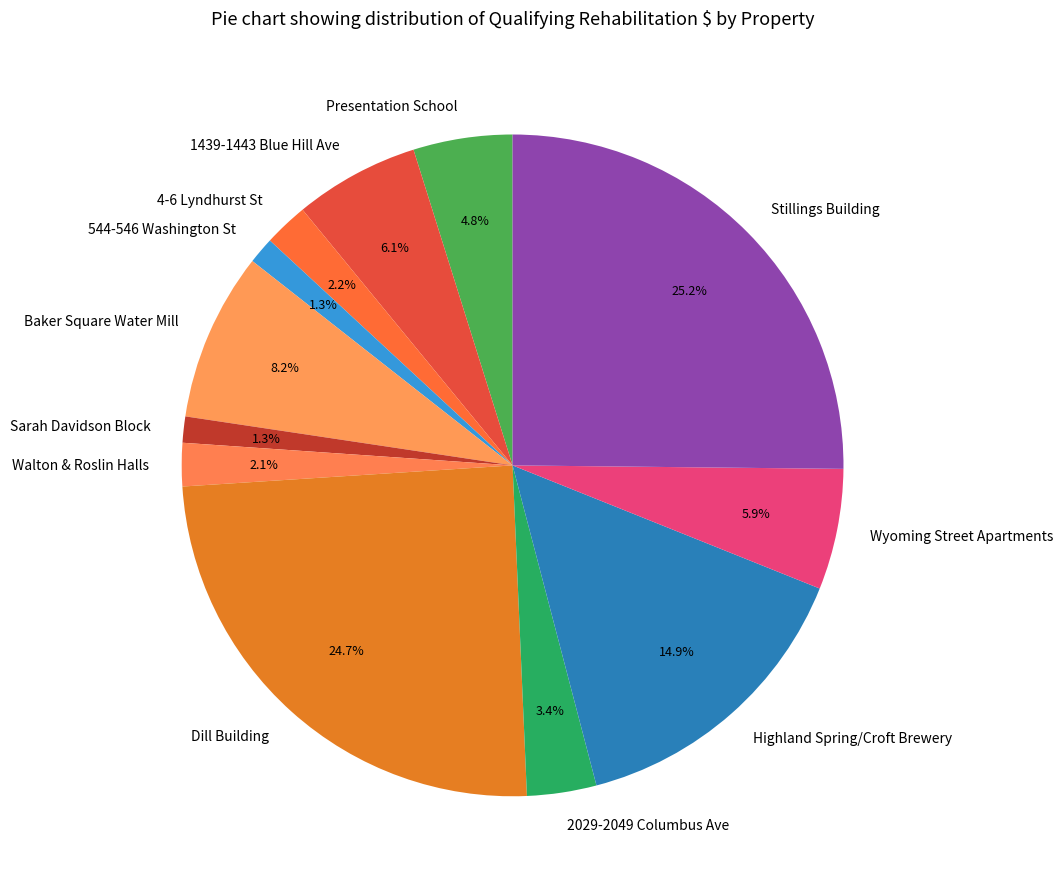

To the nearest percent, what percentage of the pie is 544-546 Washington St?

1%